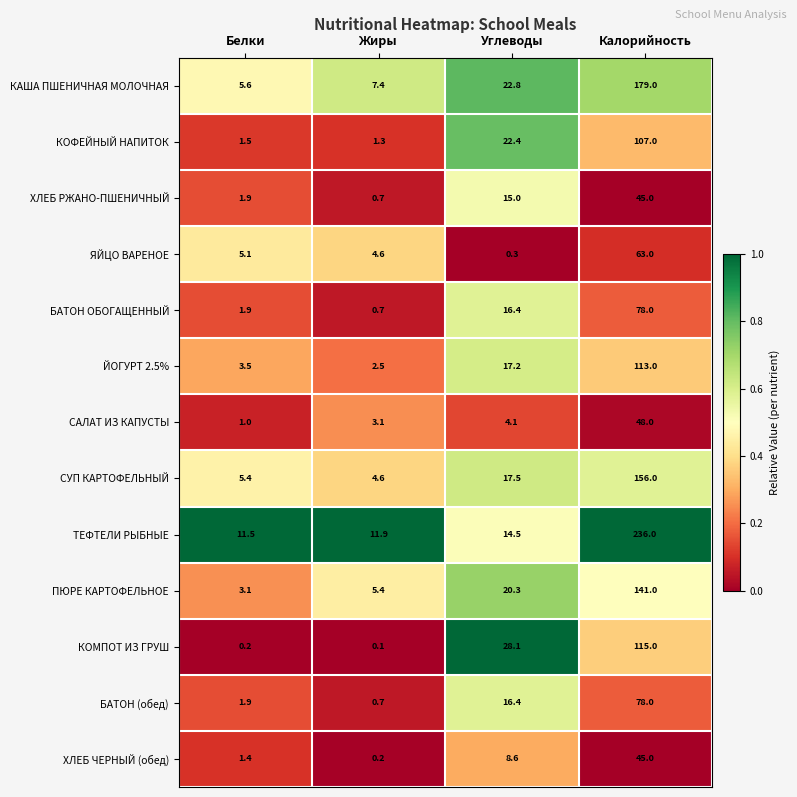

What is the sum of the КАША ПШЕНИЧНАЯ МОЛОЧНАЯ values at Углеводы and Жиры?

30.2